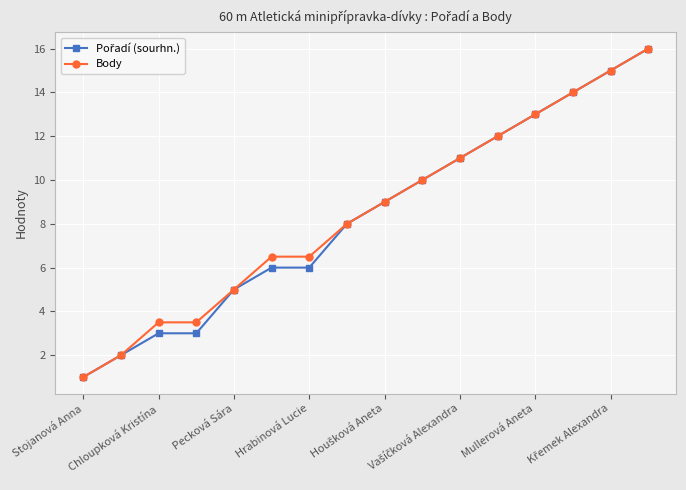

What is the minimum value for Body?

1.0